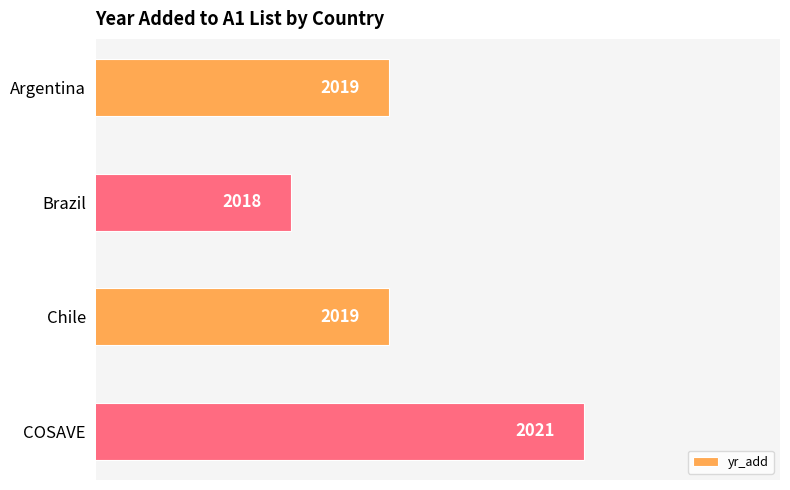

Reading top to bottom, transcribe all the data shown in this chart.

2019	2018	2019	2021